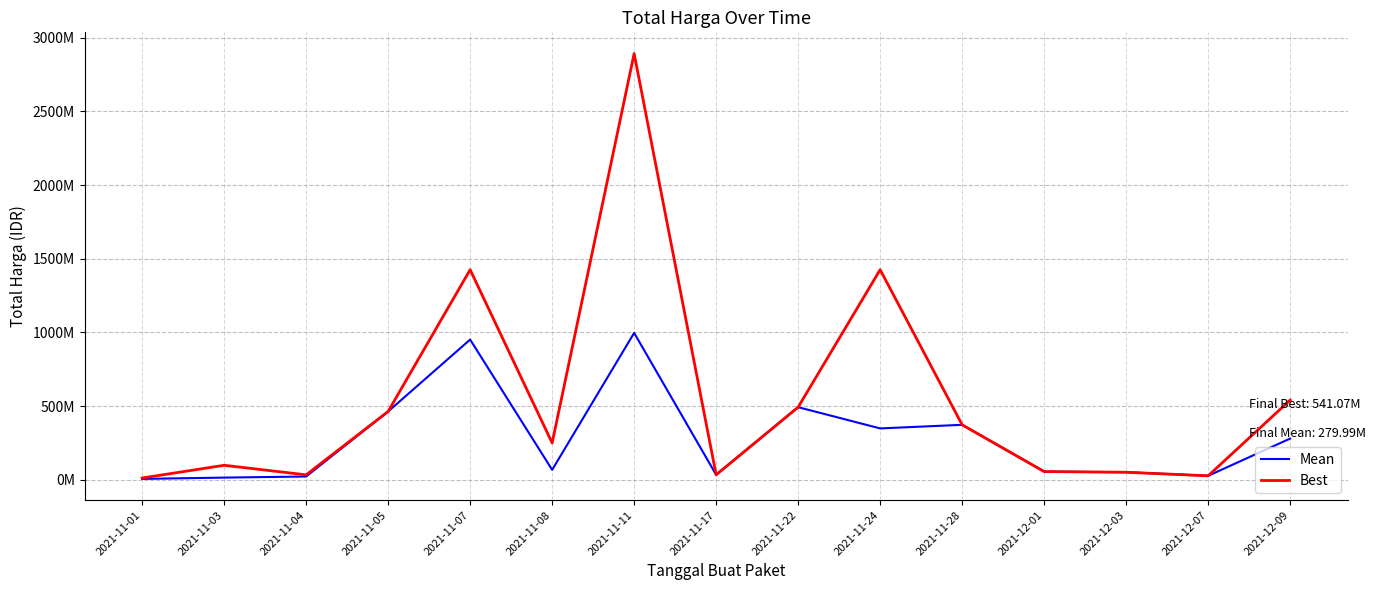

Rank the series at 2021-11-28 from lowest to highest value.

Mean, Best